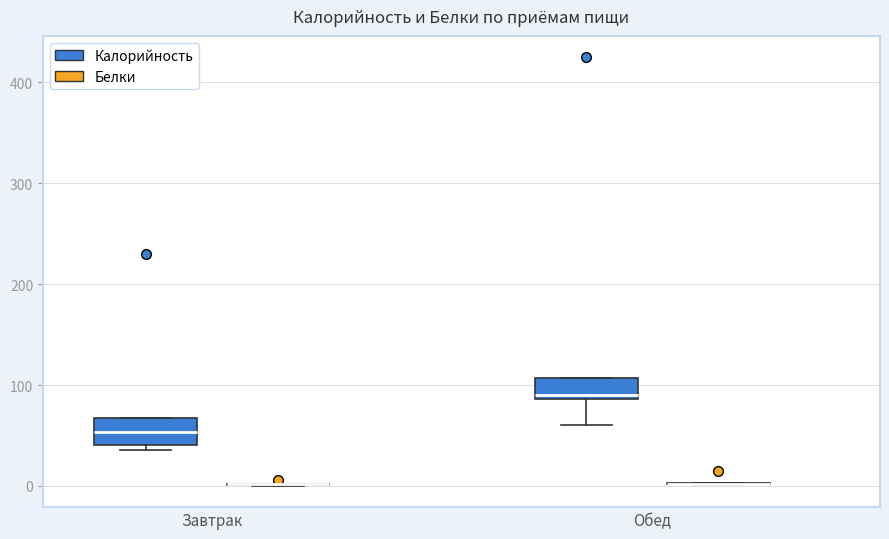

Reading left to right, transcribe this box plot: for each box, give where its median line is, the range the box spans, and where its two whiskers end, as read against the y-axis. The values are not printed on the chart, so give them approximately, as read against the axis.

Завтрак (Калорийность): median 50, box 40 to 70, whiskers 40 (just below the box's lower edge) to 70
Завтрак (Белки): box collapsed to a line at 0, whiskers 0 to 0
Обед (Калорийность): median 90 (just above the box's lower edge), box 90 to 110, whiskers 60 to 110
Обед (Белки): box collapsed to a line at 0, whiskers 0 to 0